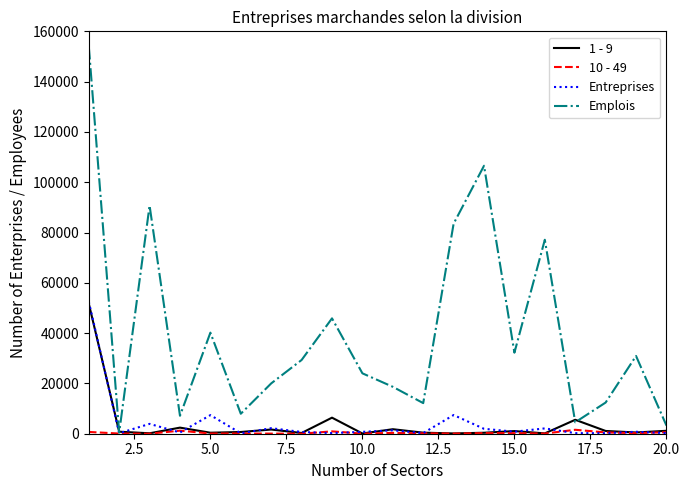

Which series has the widest spread of values?

Emplois